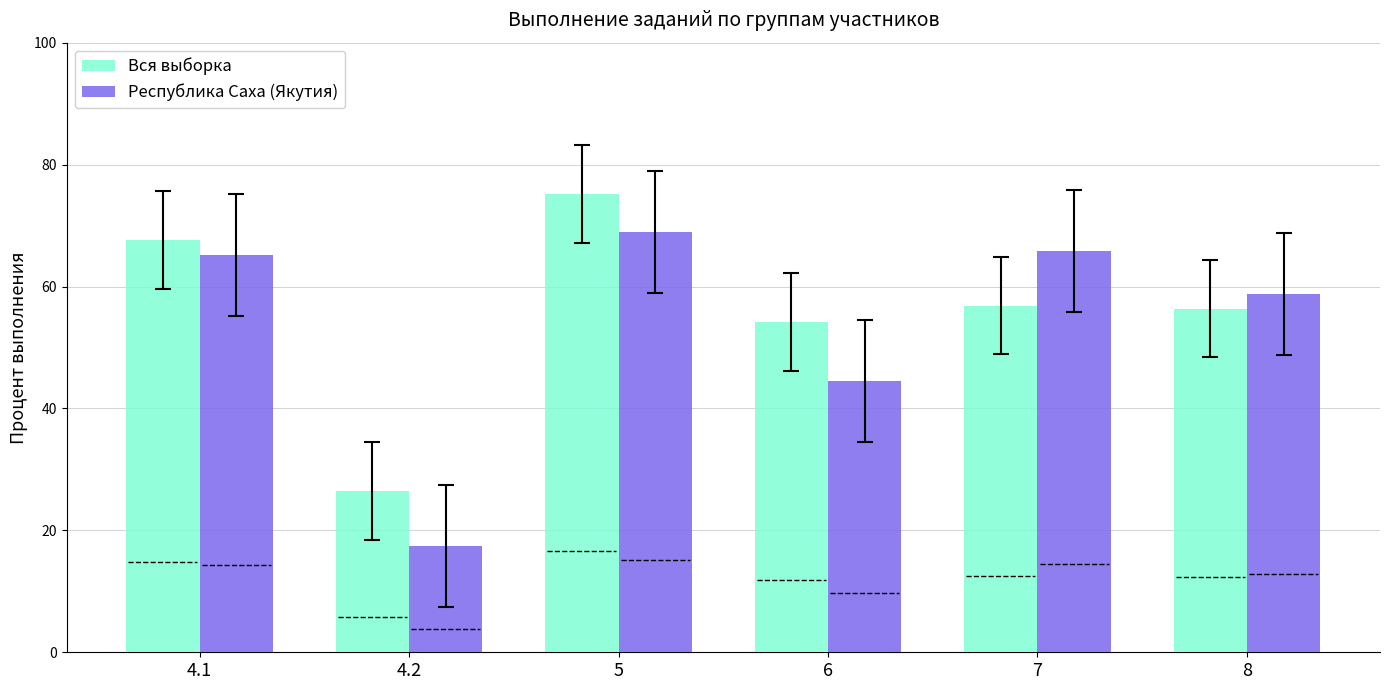

What is the total value across all series at 8?

115.1